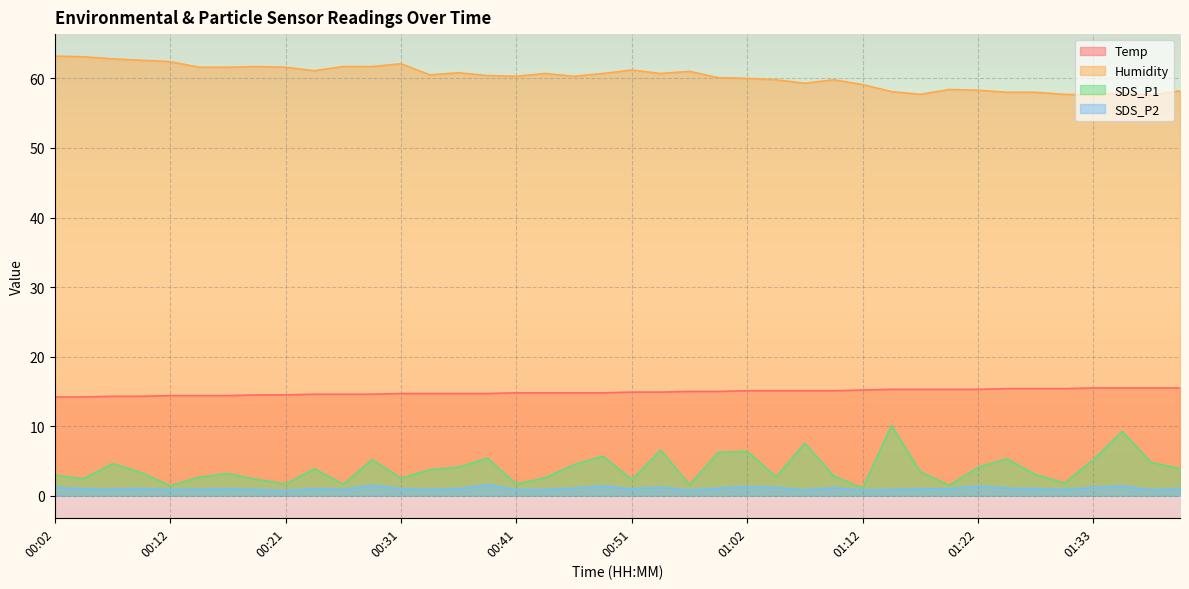

List the labels in order of SDS_P2 value, smallest first.

00:21, 00:57, 01:12, 01:07, 01:38, 00:12, 00:41, 00:19, 00:26, 00:34, 00:43, 01:14, 01:30, 00:07, 00:14, 00:51, 00:04, 00:16, 00:31, 01:17, 01:19, 01:28, 01:40, 00:24, 00:36, 00:09, 00:59, 00:46, 01:25, 01:09, 00:02, 01:04, 01:33, 00:54, 01:02, 01:22, 00:48, 01:35, 00:29, 00:39